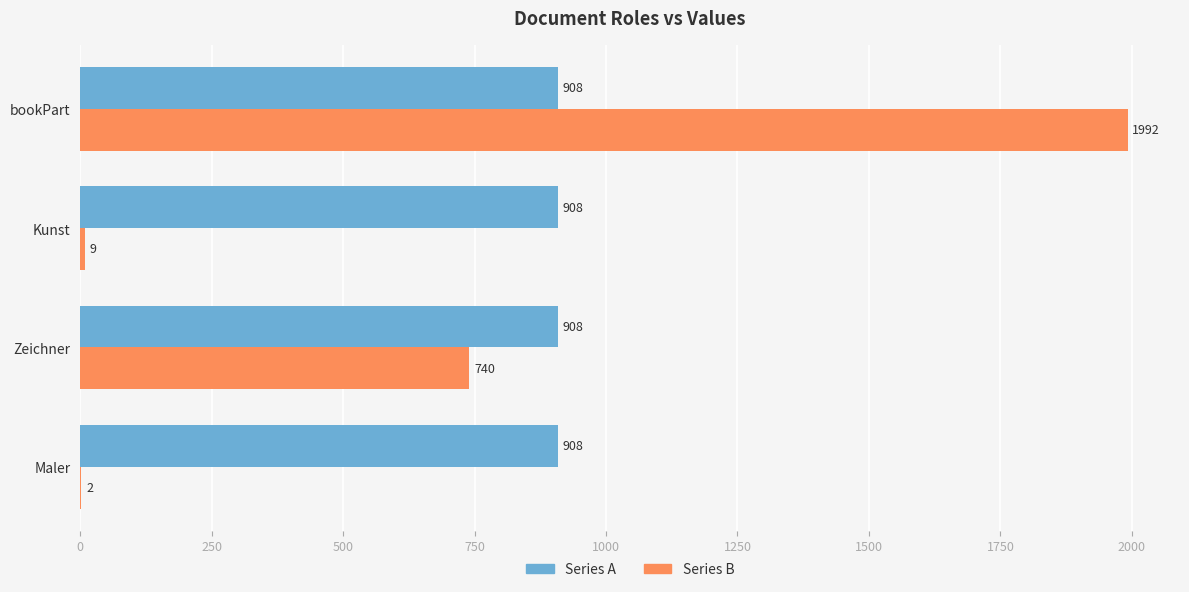

What is the approximate value of Series A at bookPart?

908